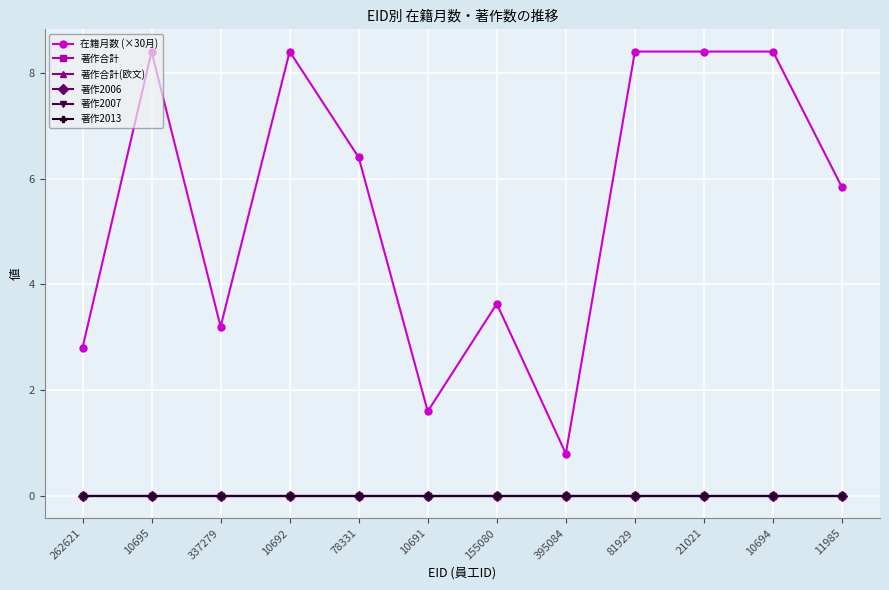

What is the label of the 4th point from the right?

81929